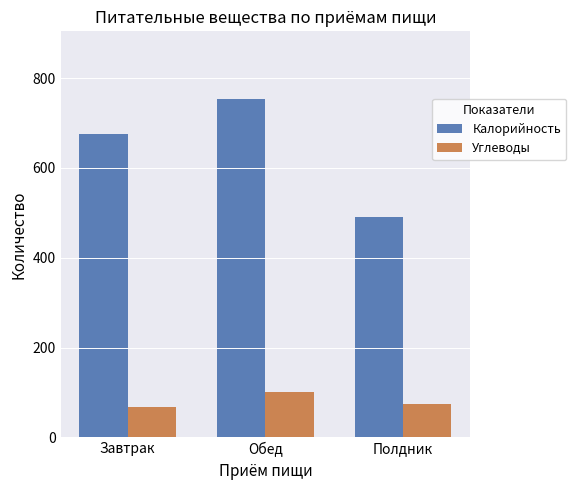

What is the difference between the maximum and minimum values in the Калорийность series?

261.6